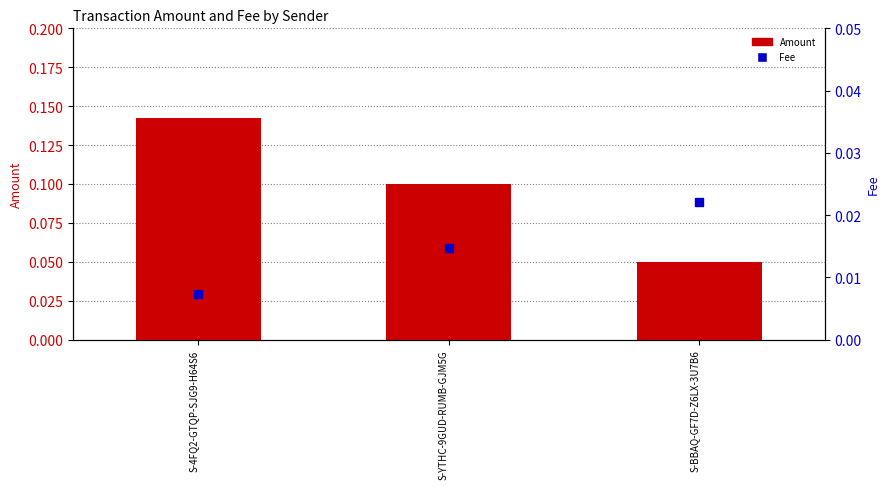

What is the total value across all series at S-YTHC-9GUD-RUMB-GJM5G?

0.1